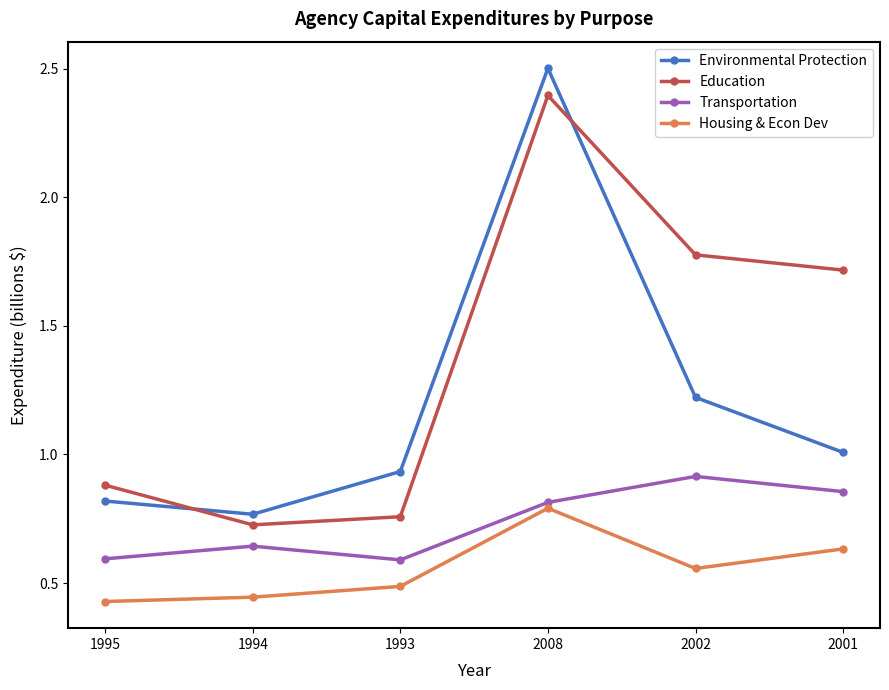

True or false: Education has more than 0 interior local peaks.

True